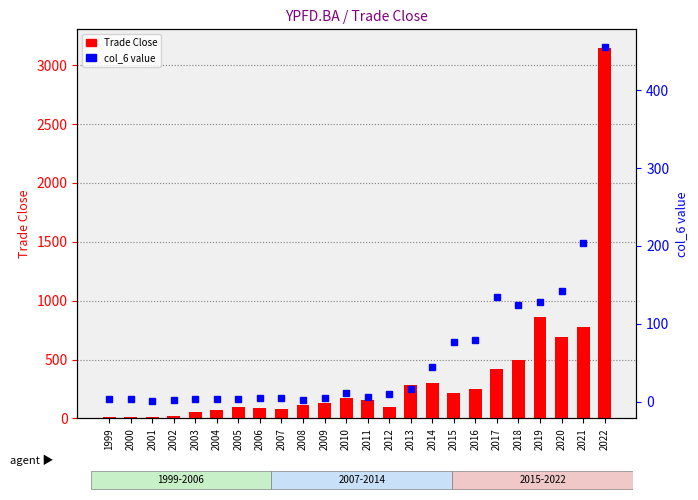

Rank the series by their maximum value, from lowest to highest.

col_6 value, Trade Close